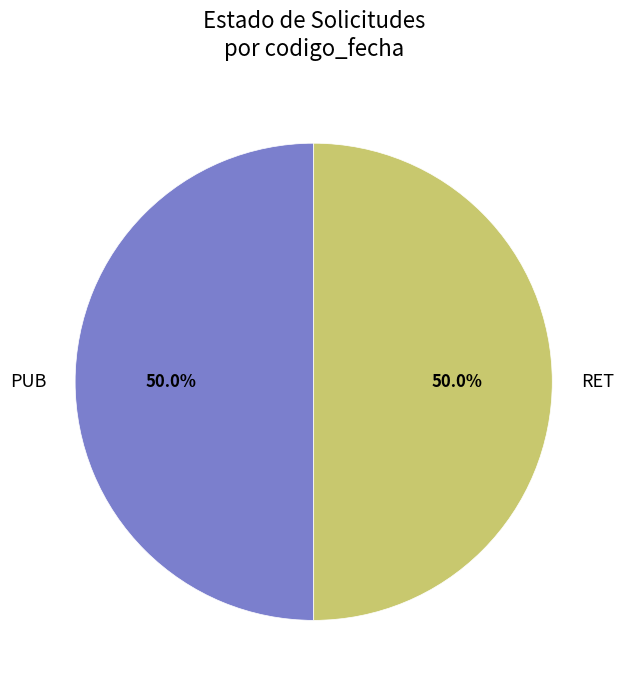

Count the number of slices in the pie.

2